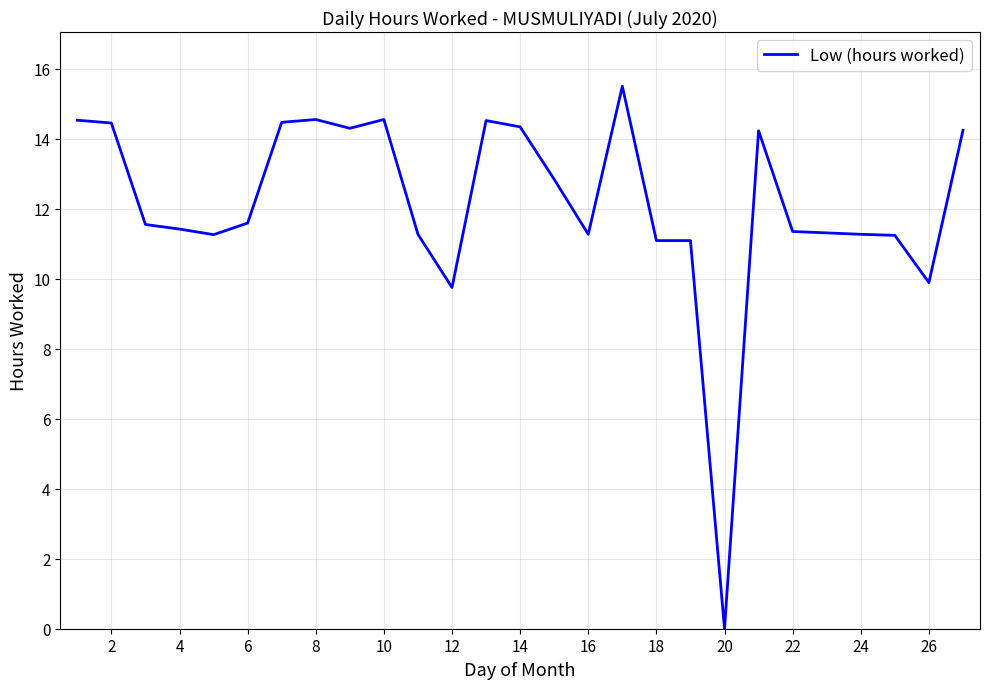

How many lines are shown in the chart?

1